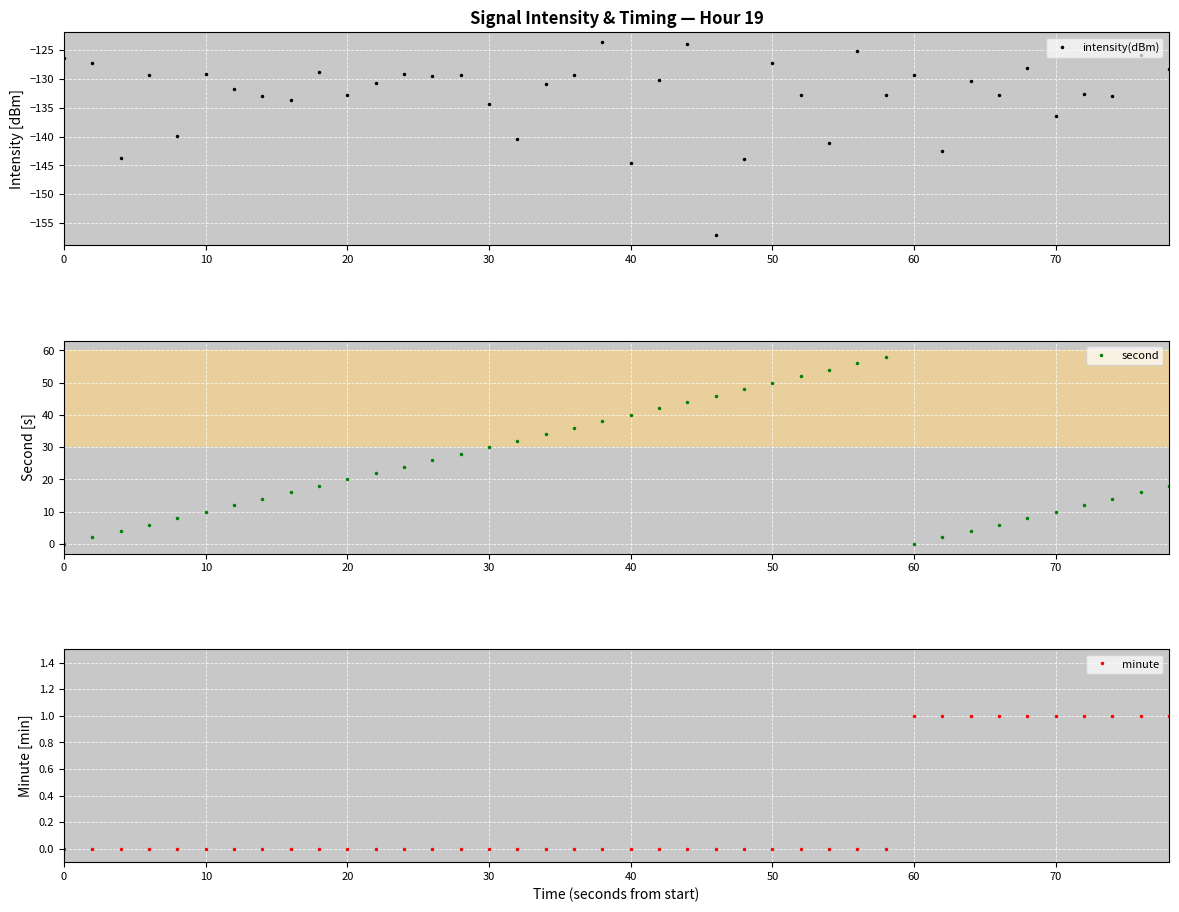

True or false: second and intensity(dBm) intersect in this chart.

False